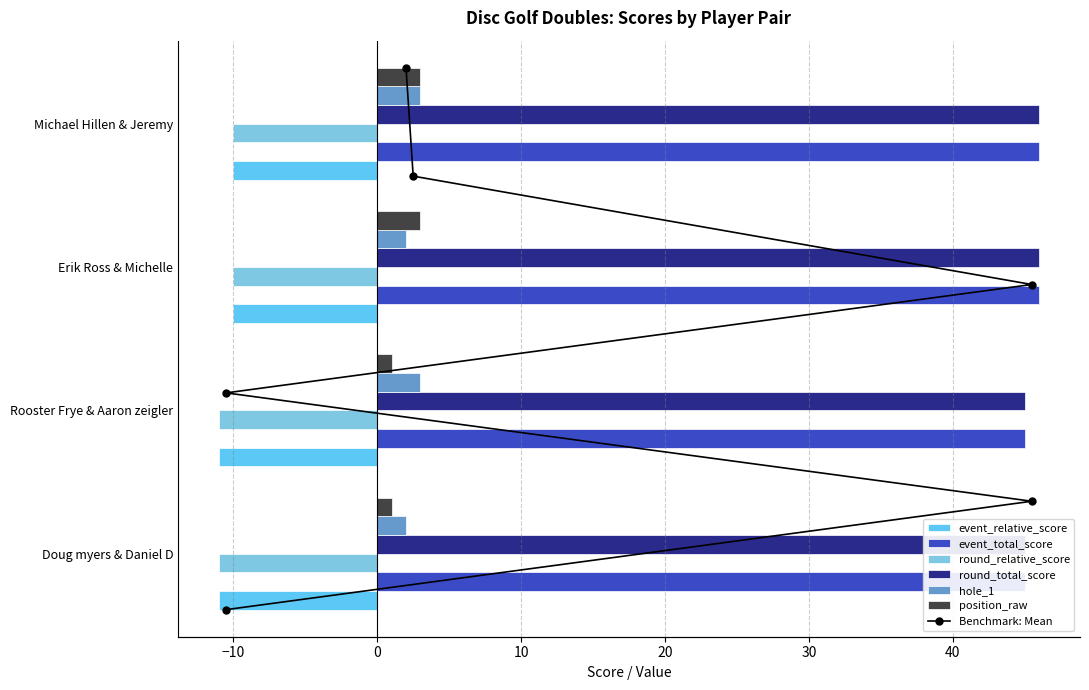

How many bars are there in total?

24